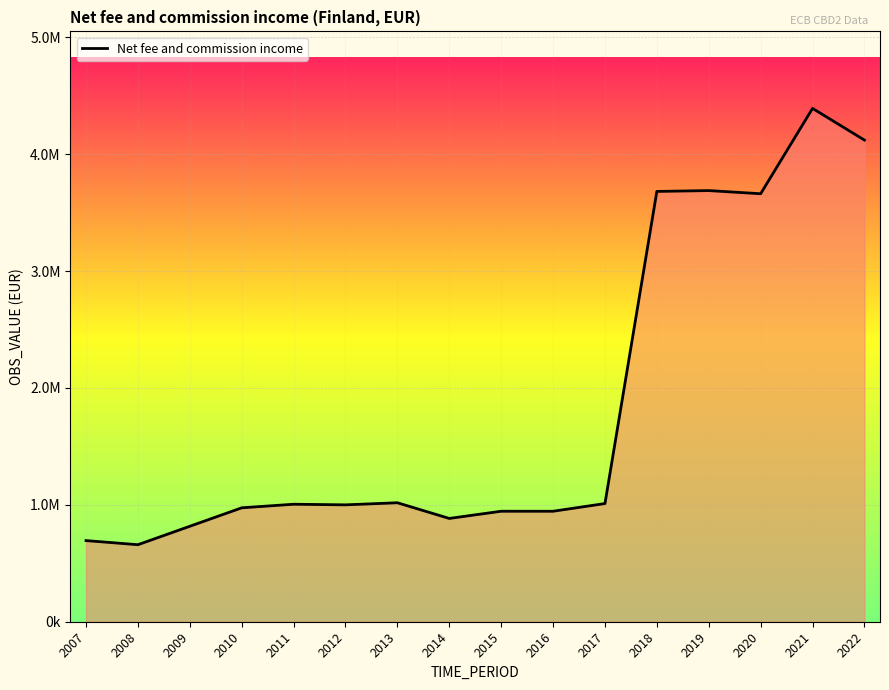

The chart shows a value of 694246.9 at 2007. True or false?

True